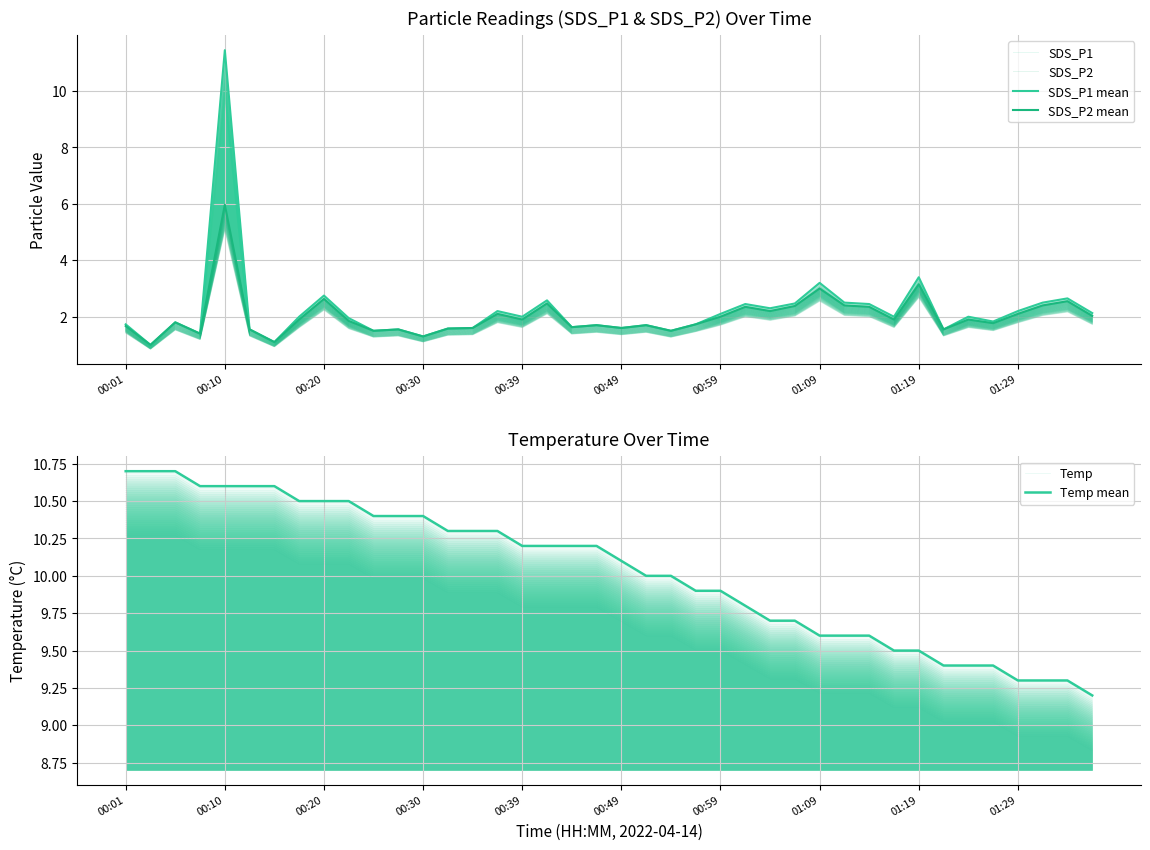

Which series changed the most between 18 and 31?

Temp mean